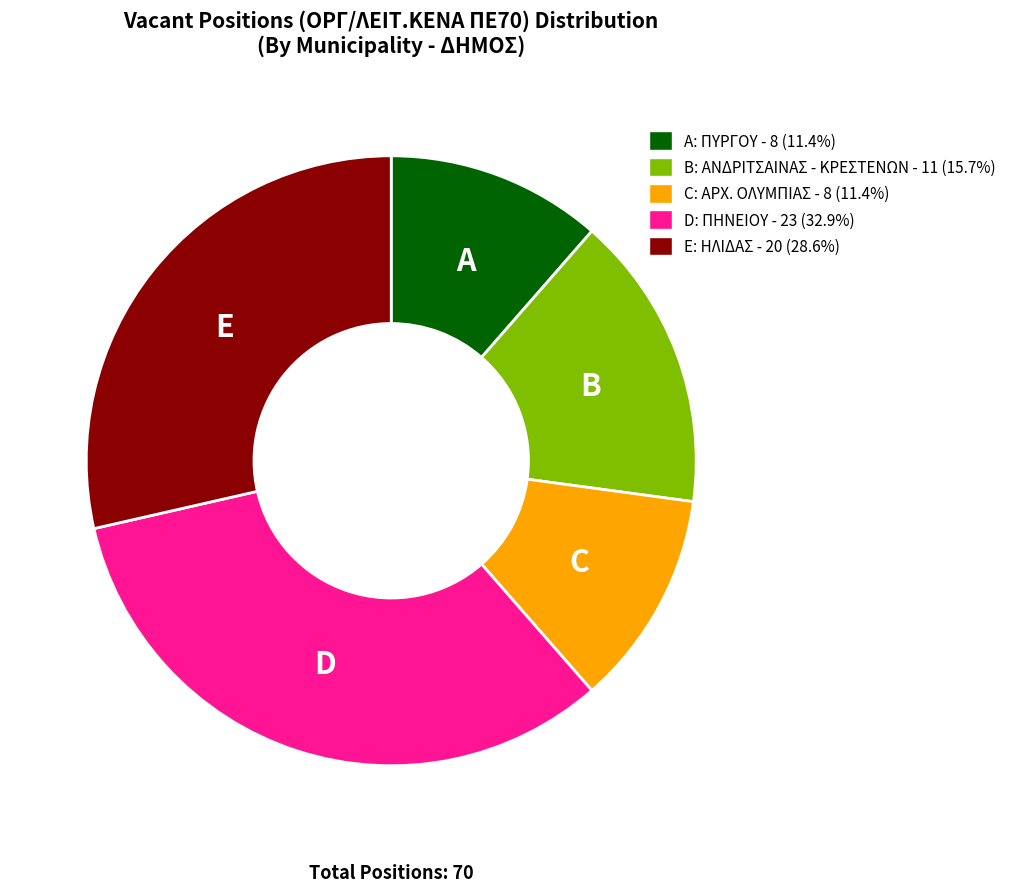

What is the ratio of the value at E: ΗΛΙΔΑΣ - 20 (28.6%) to the value at A: ΠΥΡΓΟΥ - 8 (11.4%)?

2.5